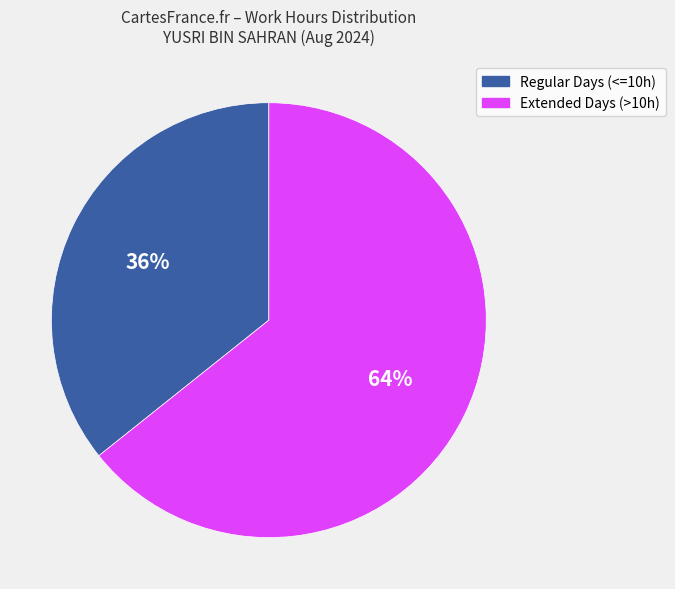

Which category has the biggest portion of the pie?

Extended Days (>10h)